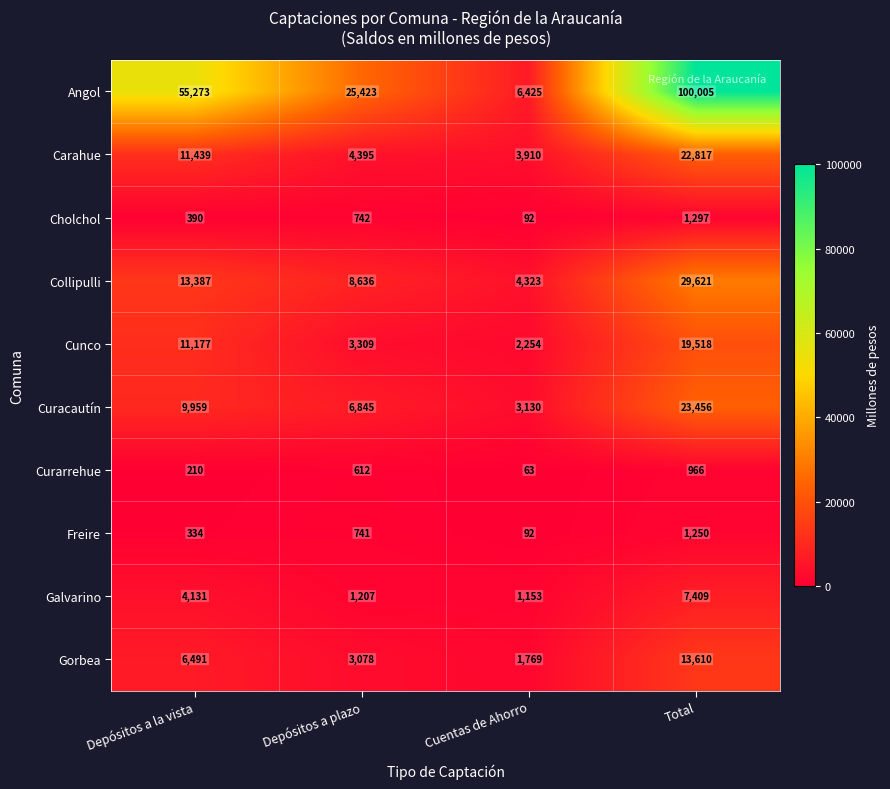

What is the maximum value shown in the chart?

100005